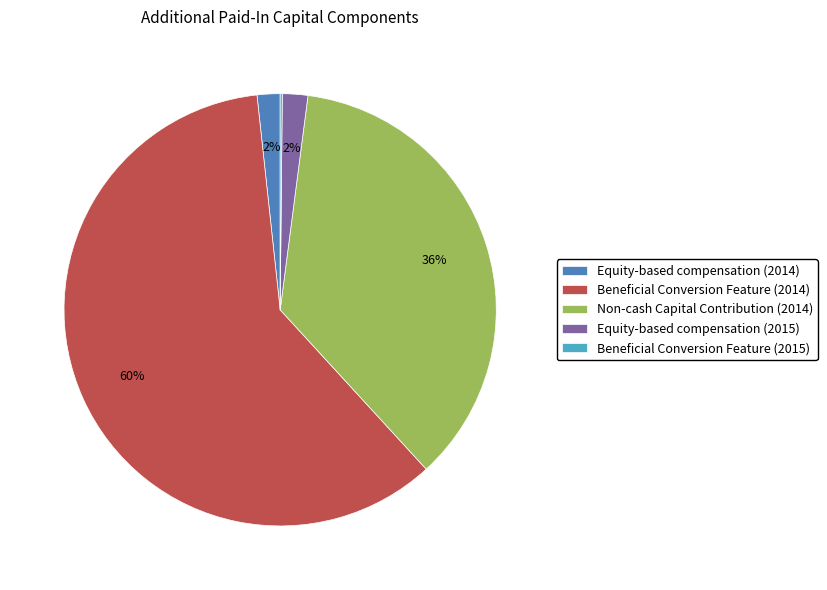

Which slice represents more than half of the pie?

Beneficial Conversion Feature (2014)